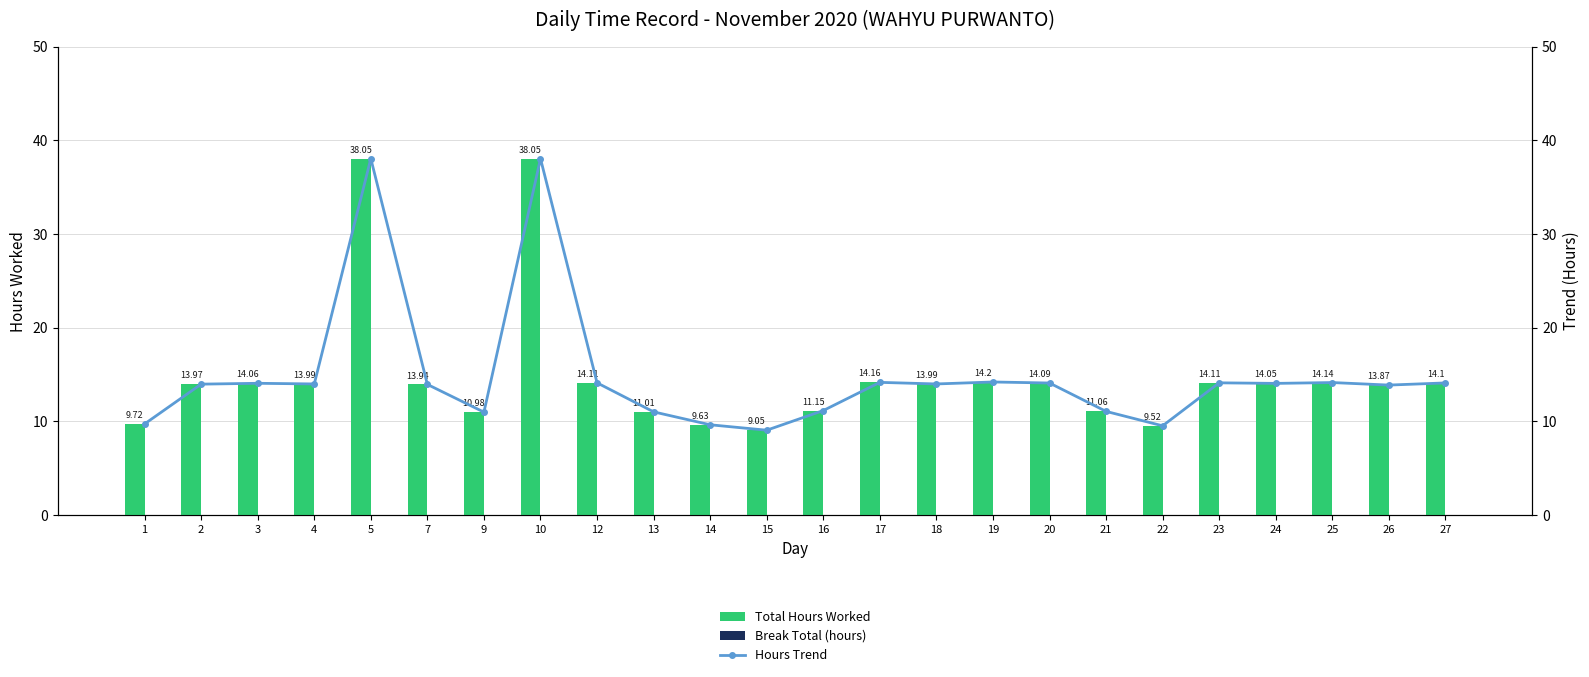

How many values in the Hours Trend series are below 13?

8